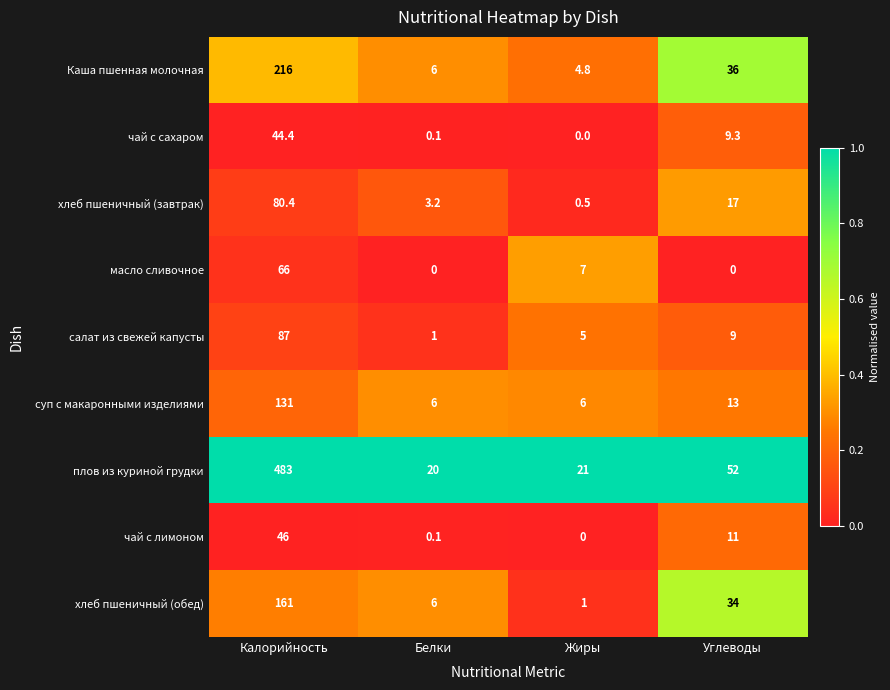

What is the spread (max minus min) of values at Калорийность?

438.6